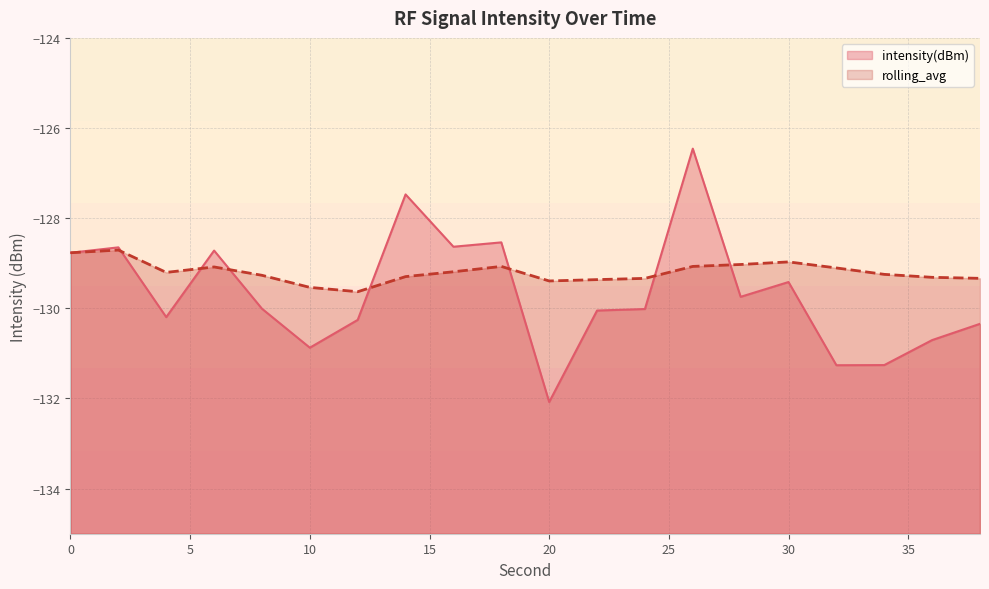

Which series ends up on top after the final intersection of rolling_avg and intensity(dBm)?

rolling_avg